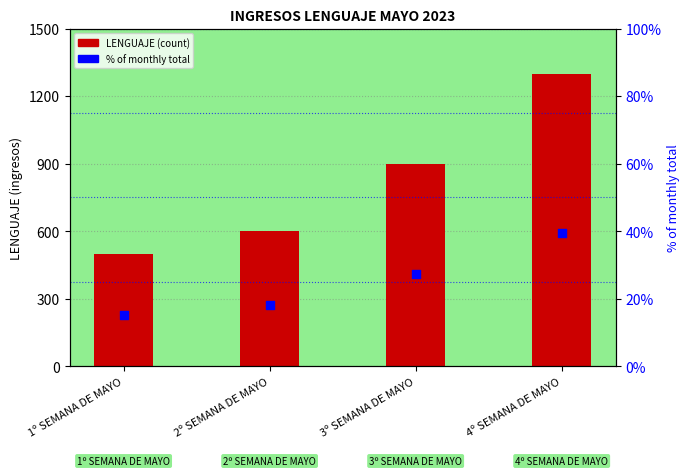

What is the total value across all series at 3º SEMANA DE MAYO?

927.3